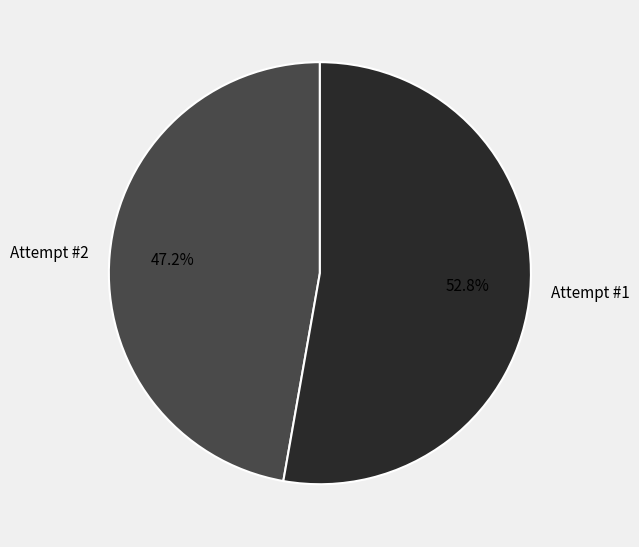

Which slice represents more than half of the pie?

Attempt #1